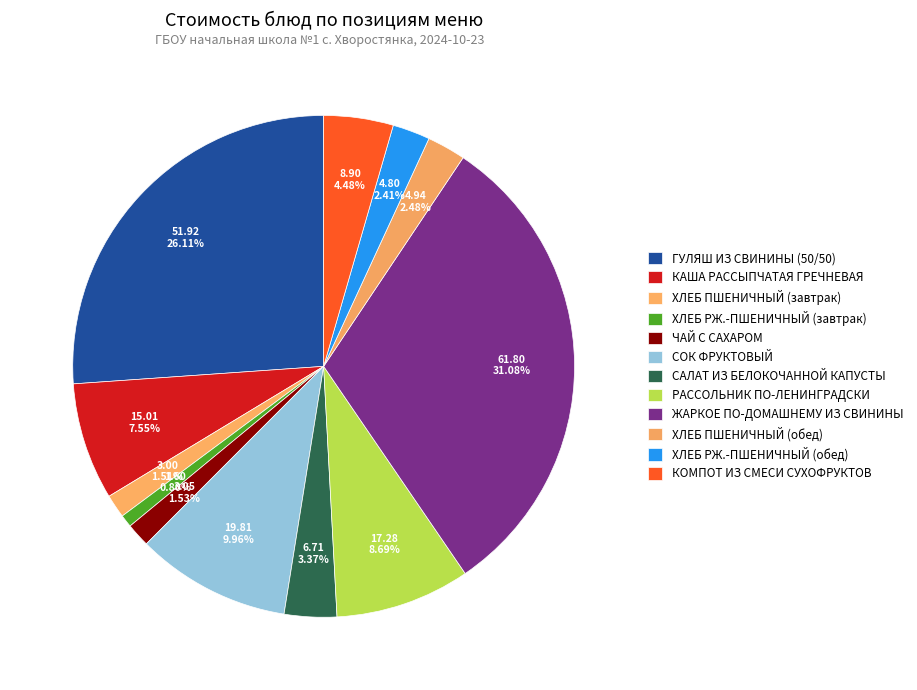

Is it true that ХЛЕБ ПШЕНИЧНЫЙ (завтрак) is 2% of the pie?

True